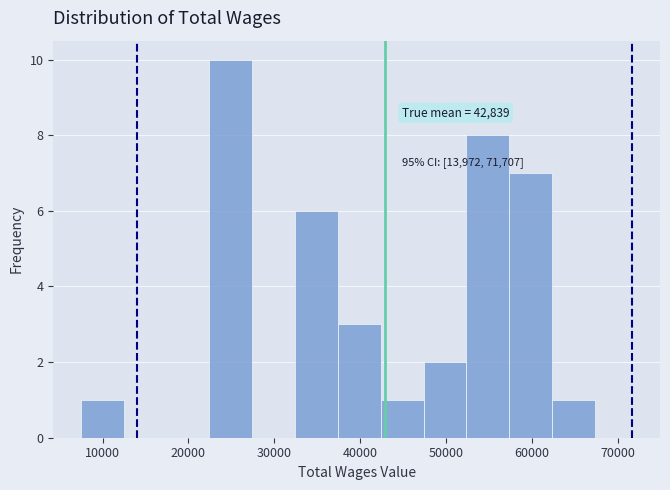

Which range on the x-axis has the tallest bar?

22000 to 27000